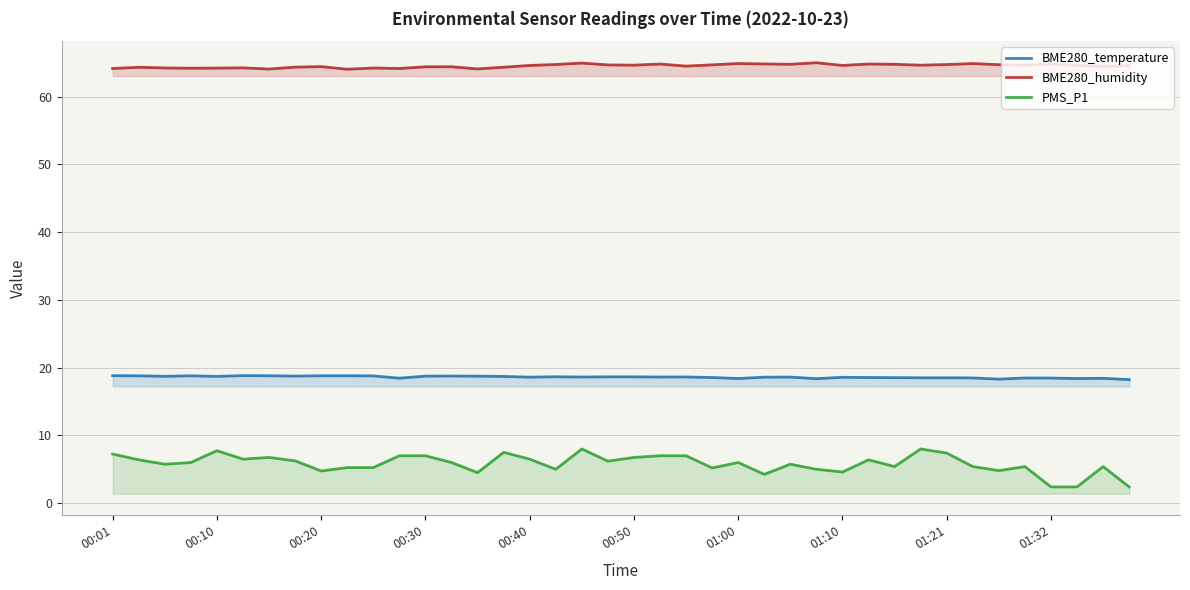

Which series has the largest range (max minus min)?

PMS_P1